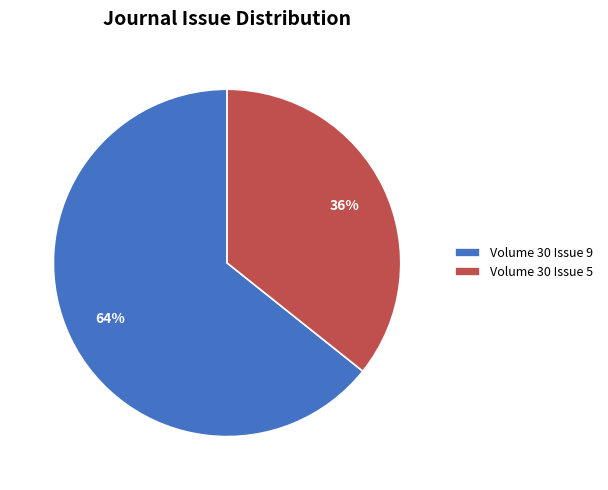

To the nearest percent, what is the combined percentage of Volume 30 Issue 5 and Volume 30 Issue 9?

100%